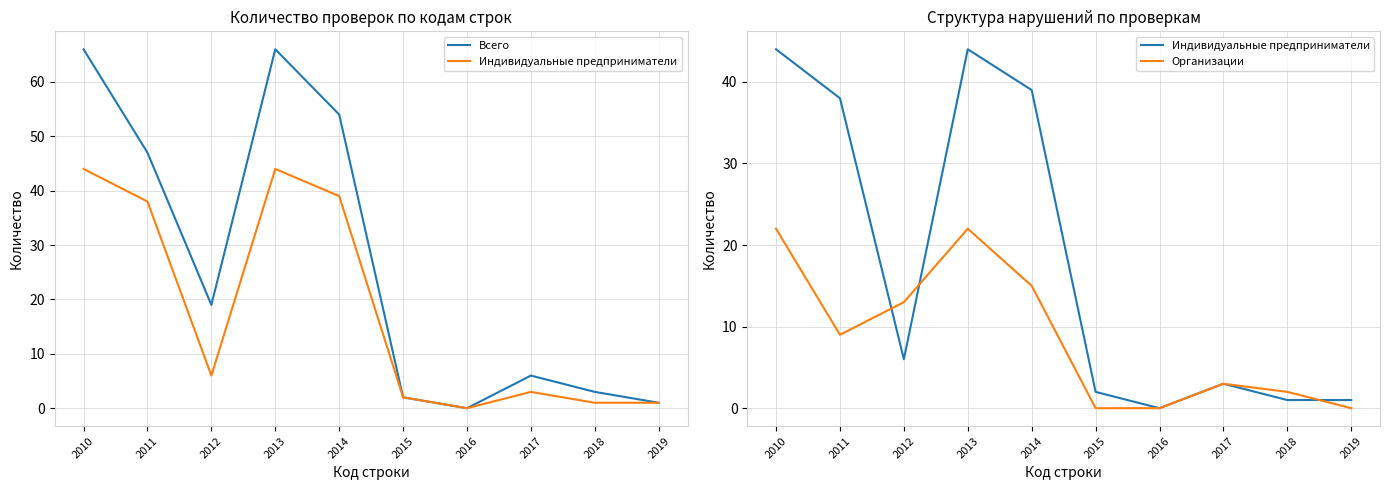

Reading left to right, list all the values displayed in this chart.

Всего: 66	47	19	66	54	2	0	6	3	1
Индивидуальные предприниматели: 44	38	6	44	39	2	0	3	1	1
Организации: 22	9	13	22	15	0	0	3	2	0